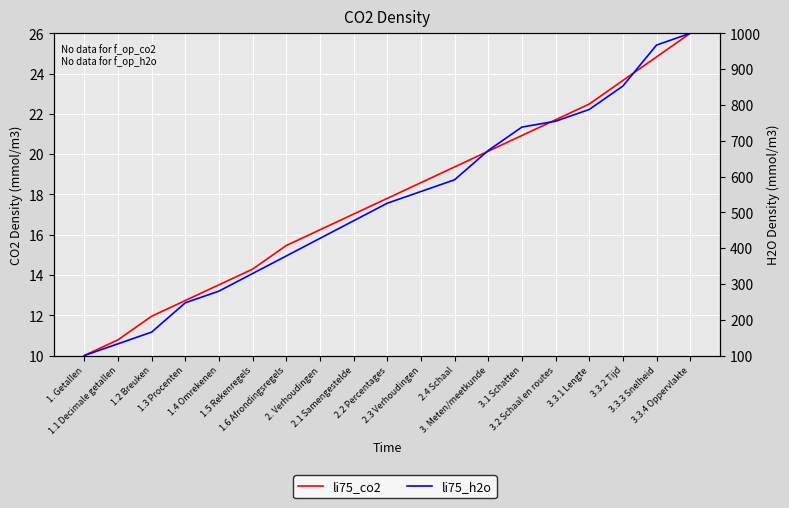

Where does the li75_h2o series first go above 525?

2.2 Percentages